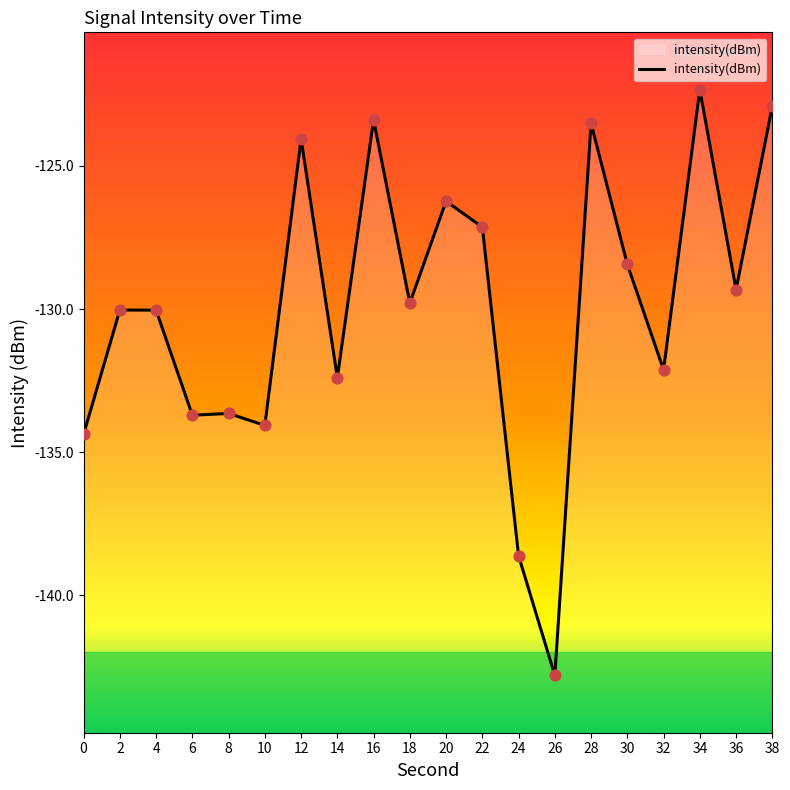

What is the change in value from 6 to 12?

+9.6